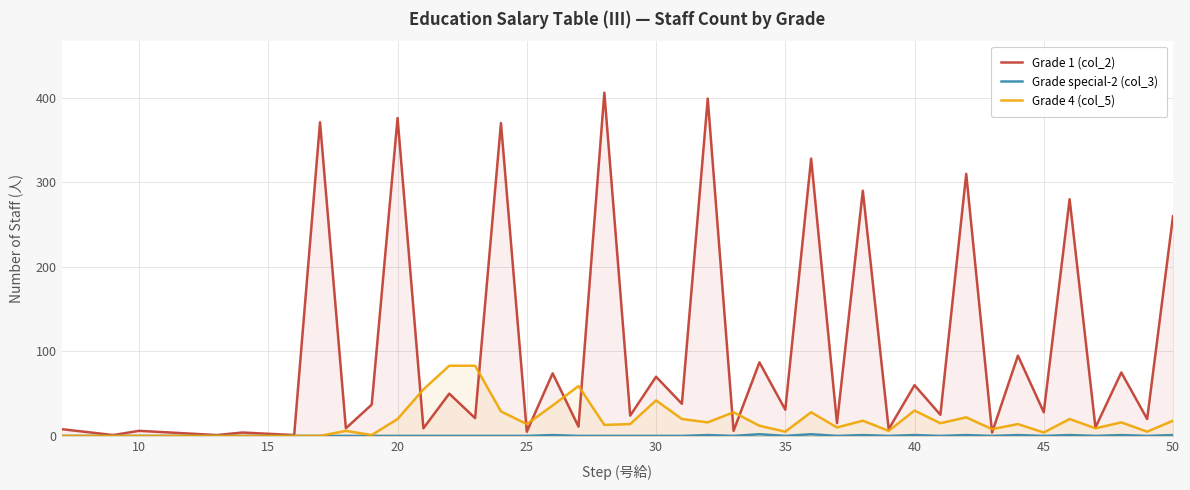

Which series has the largest range (max minus min)?

Grade 1 (col_2)